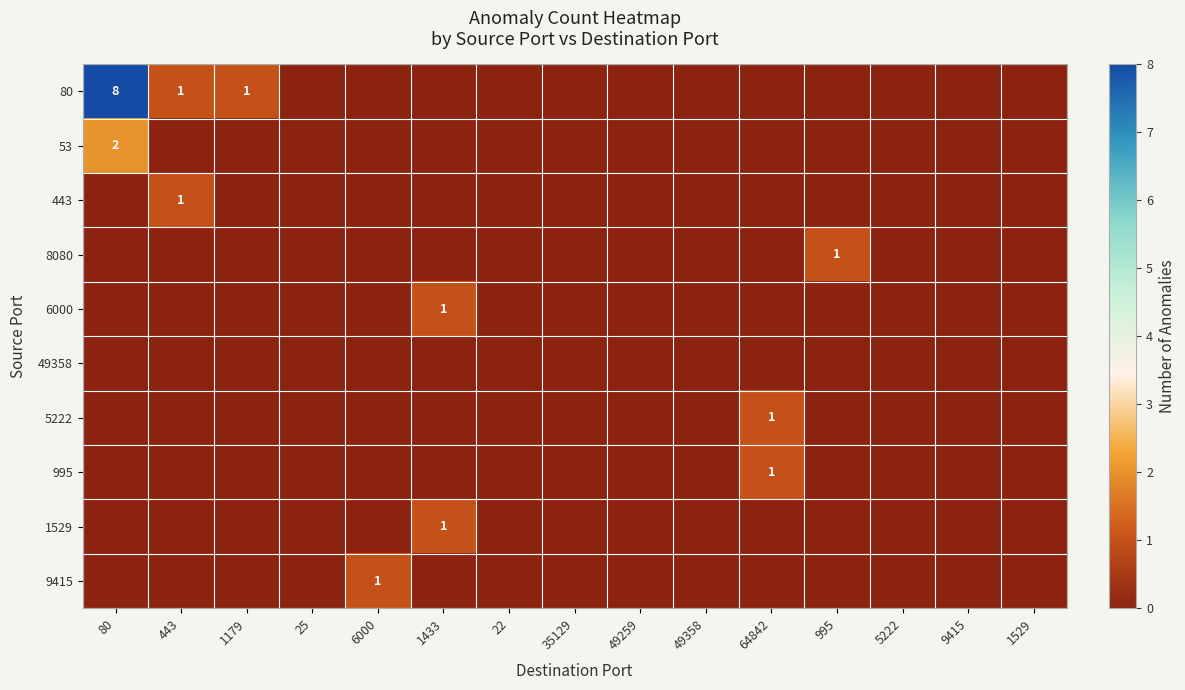

At which category does the chart reach its peak across all series?

80